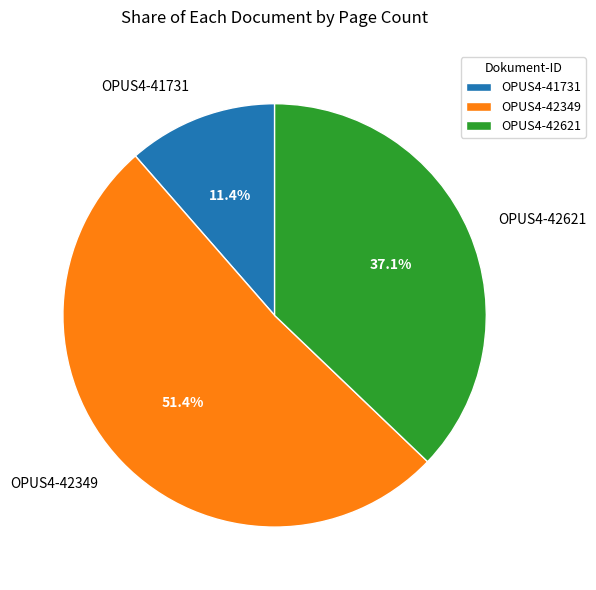

Do OPUS4-42349 and OPUS4-41731 together represent more than half of the pie?

Yes